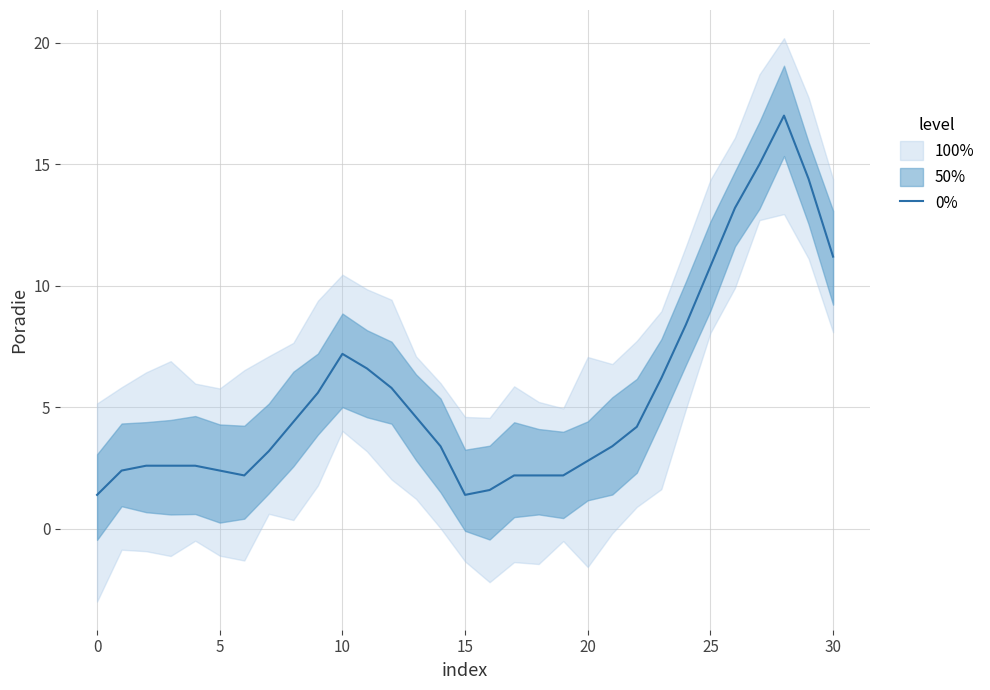

True or false: the data shows 4.6 at 13.

True